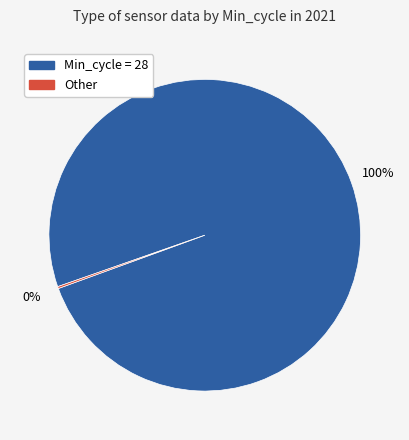

To the nearest percent, what is the difference between the largest and smallest slice percentages?

100%